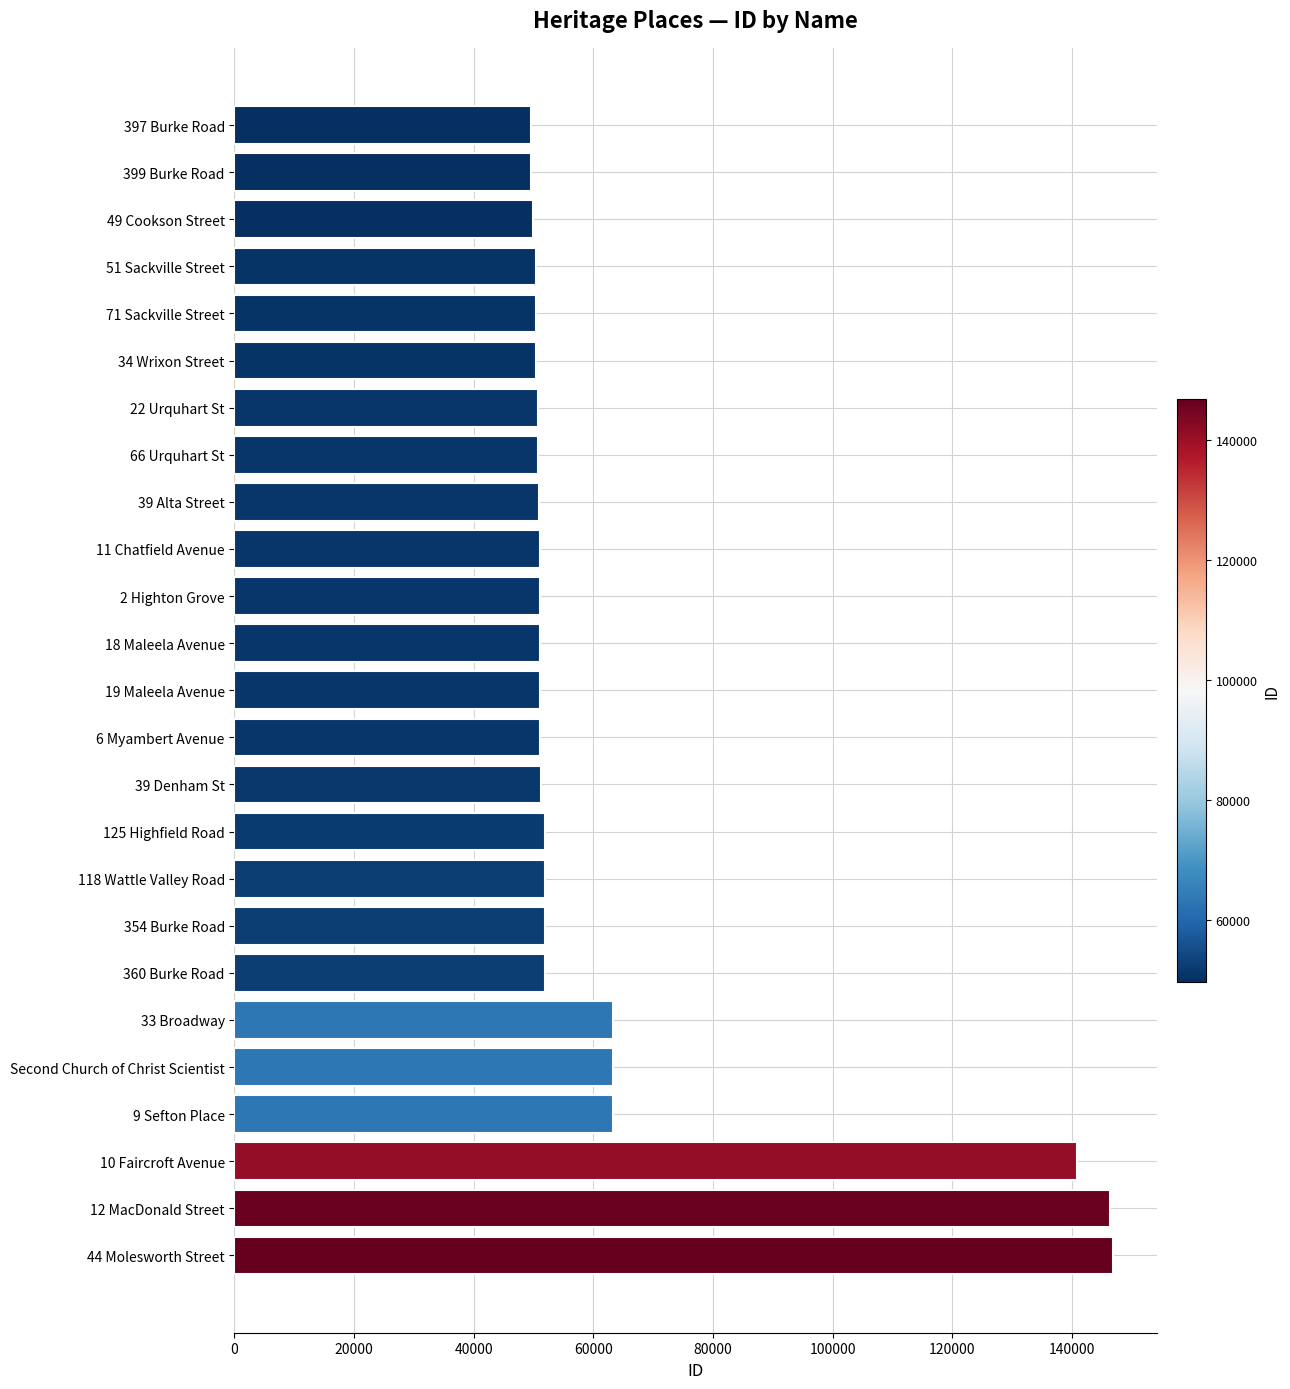

Approximately how many times larger is the value at 125 Highfield Road compared to 2 Highton Grove?

1.0